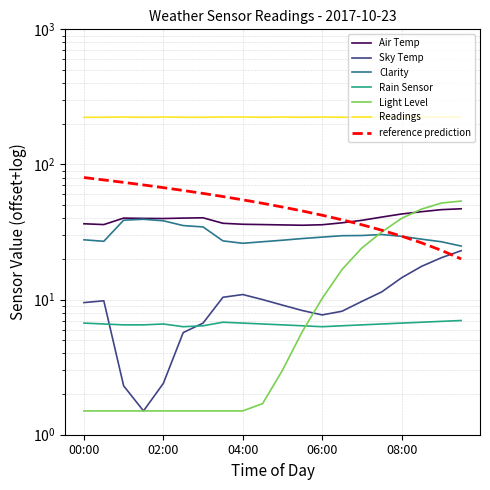

At which category does Air Temp reach its first local peak?

01:00